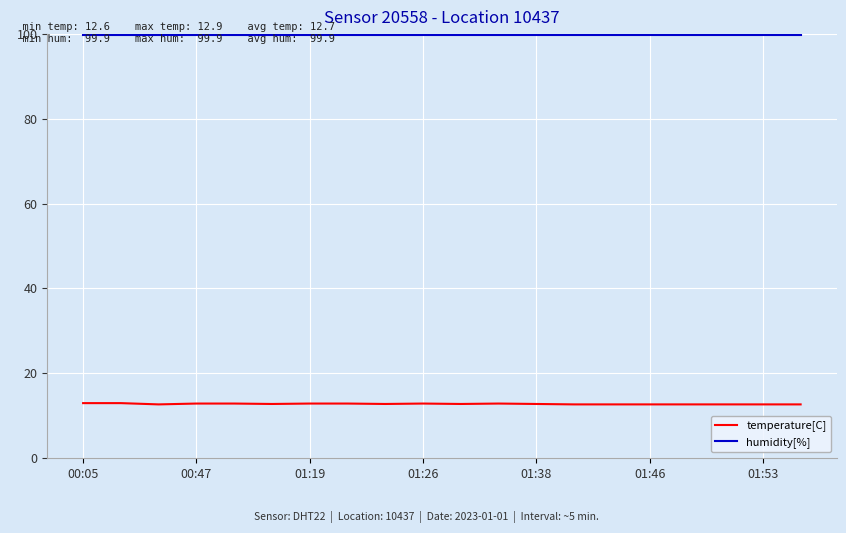

List the series in order of their overall mean, lowest first.

temperature[C], humidity[%]